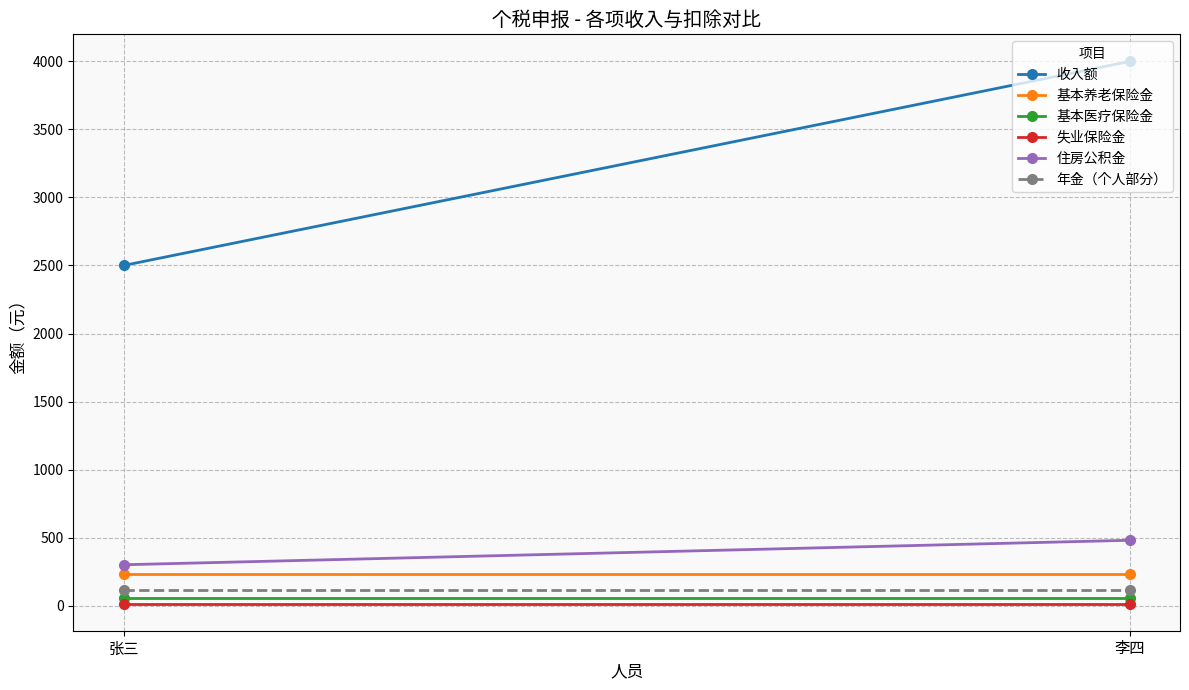

Rank the categories by 基本养老保险金 value from lowest to highest.

张三, 李四